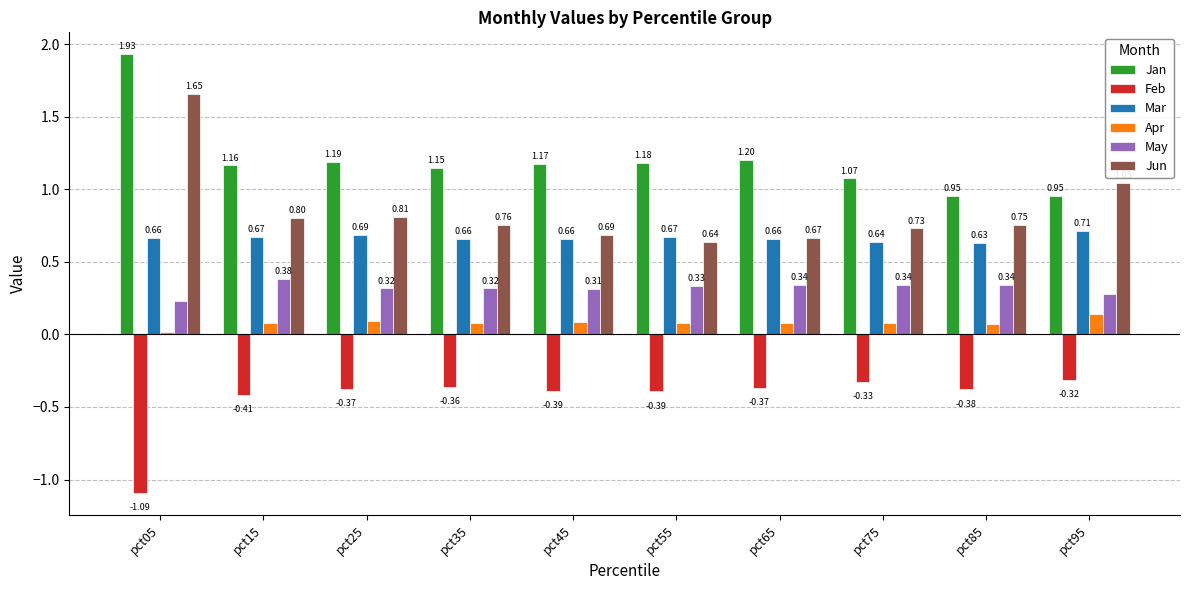

Which series has the largest range (max minus min)?

Jun